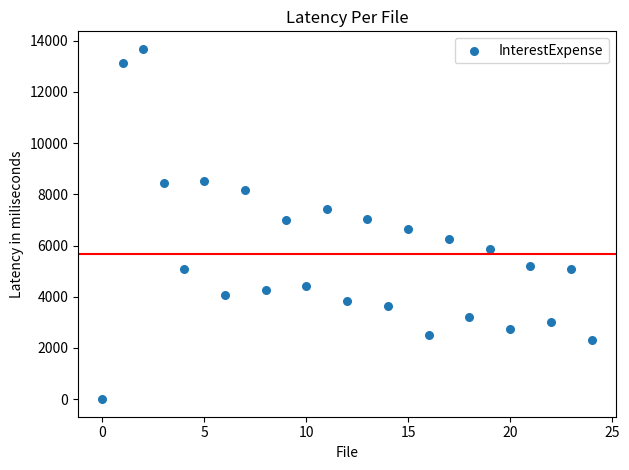

What is the range of Y values (max minus min)?

13680.5